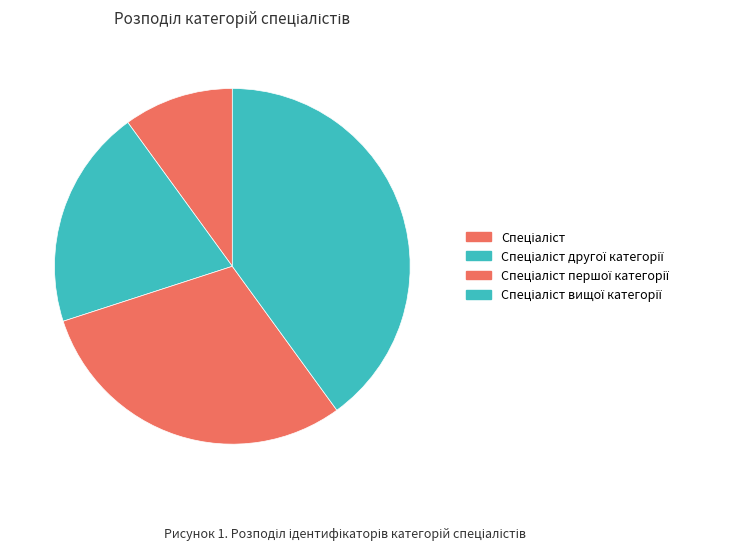

How many segments does this pie chart have?

4